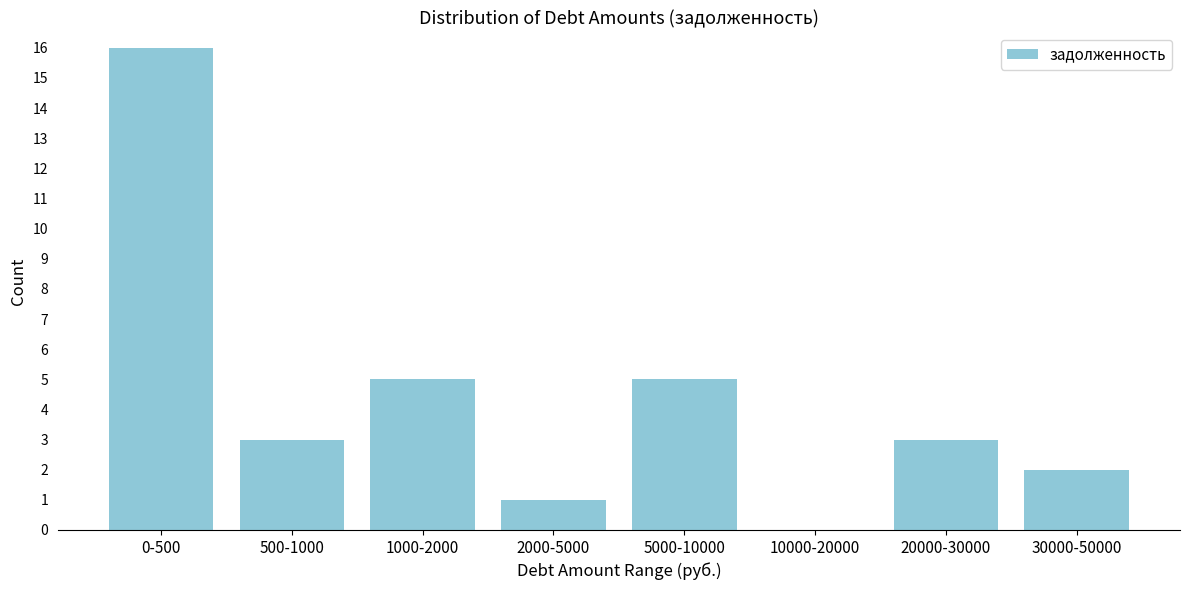

Reading left to right, list all the values displayed in this chart.

0-500=16	500-1000=3	1000-2000=5	2000-5000=1	5000-10000=5	10000-20000=0	20000-30000=3	30000-50000=2